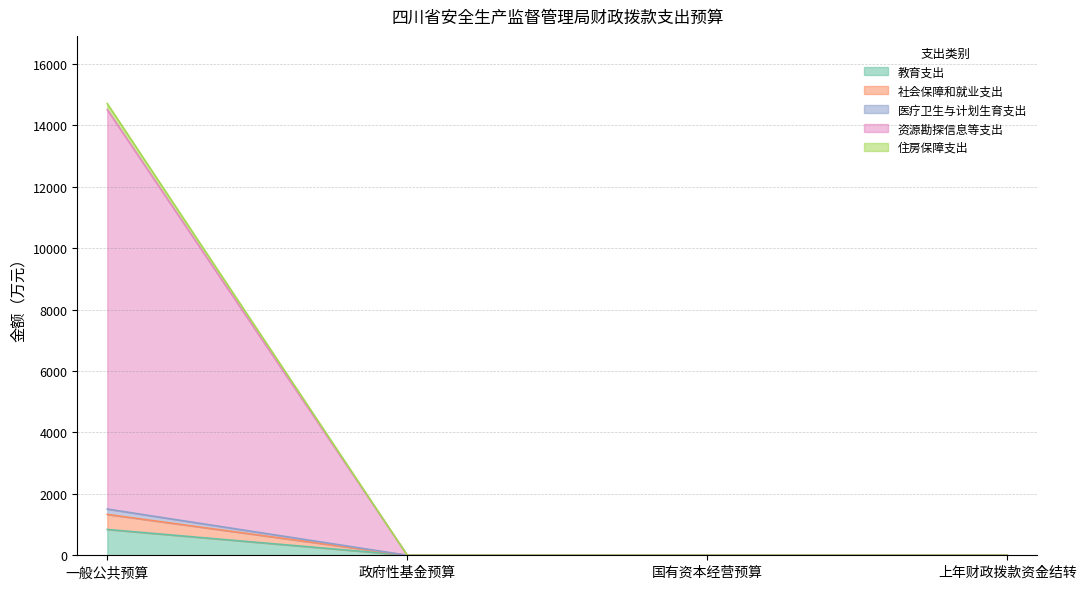

How many values in 资源勘探信息等支出 are above zero?

1